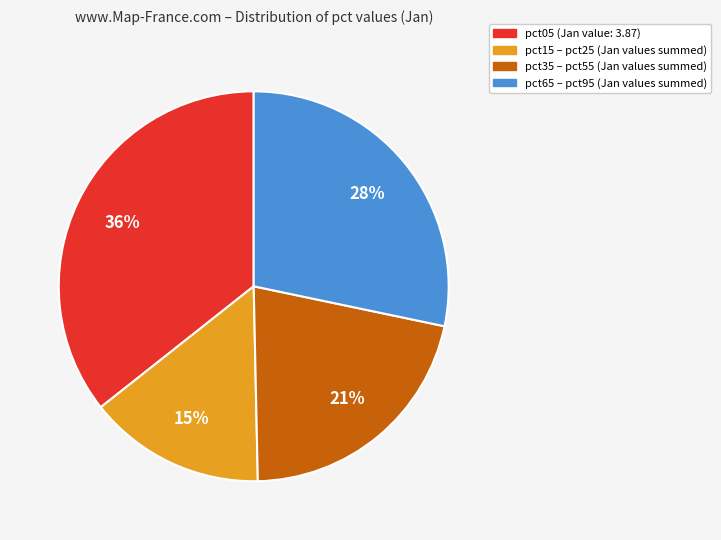

Does any single category account for the majority?

No